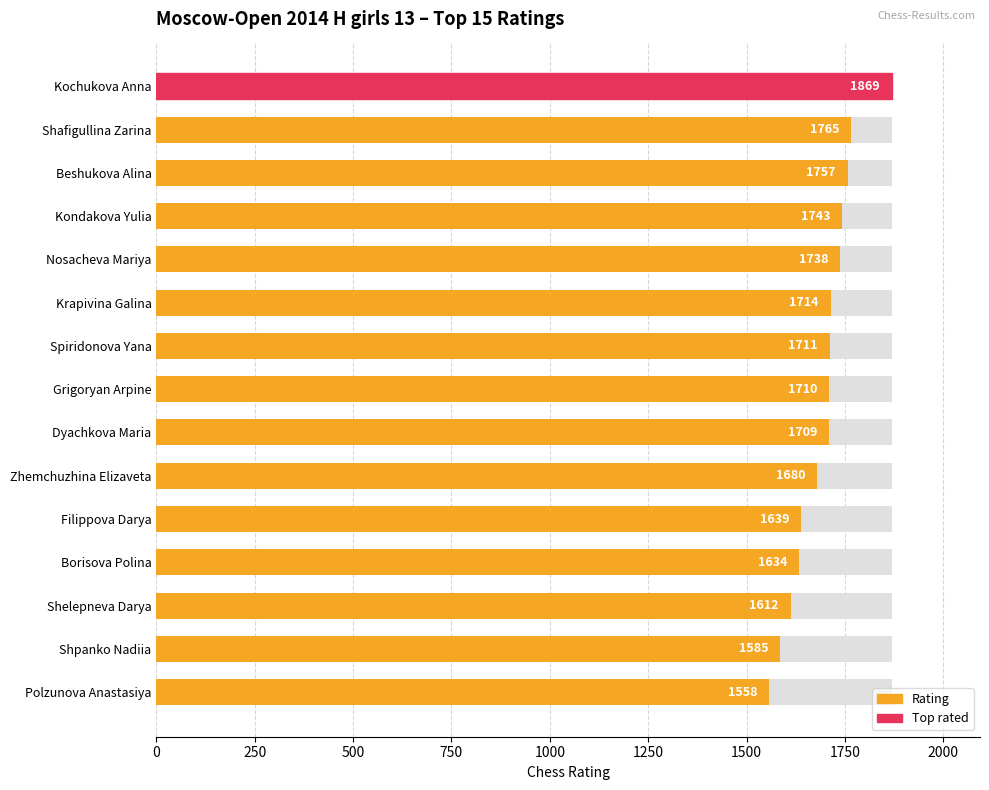

How many data points are above 1710?

7